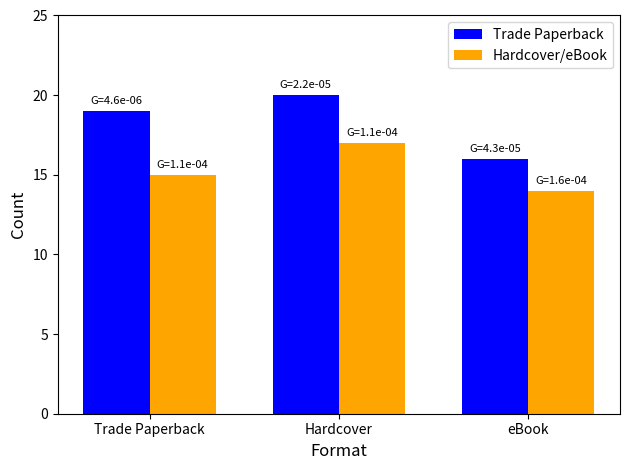

What is the sum of the Trade Paperback values at Hardcover and Trade Paperback?

39